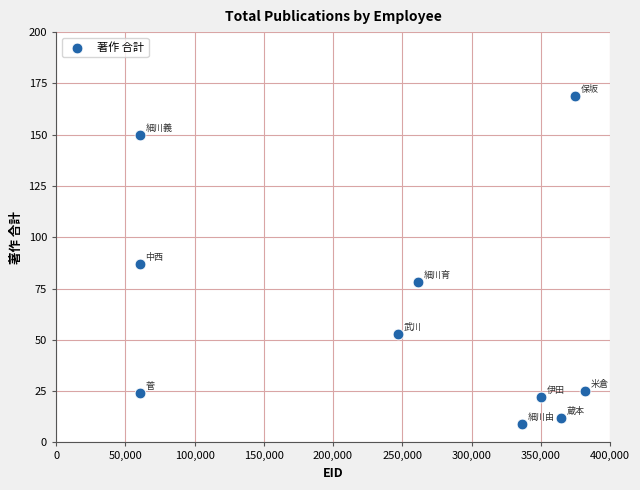

What Y value in the scatter plot is closest to 89?

87